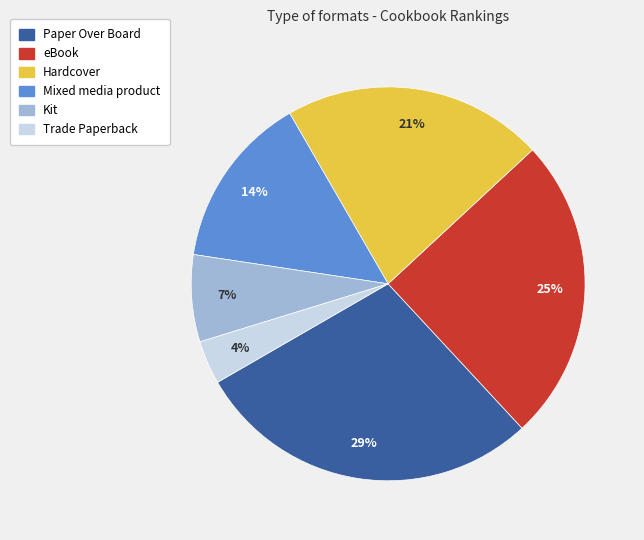

To the nearest percent, what percentage of the pie is Paper Over Board?

29%